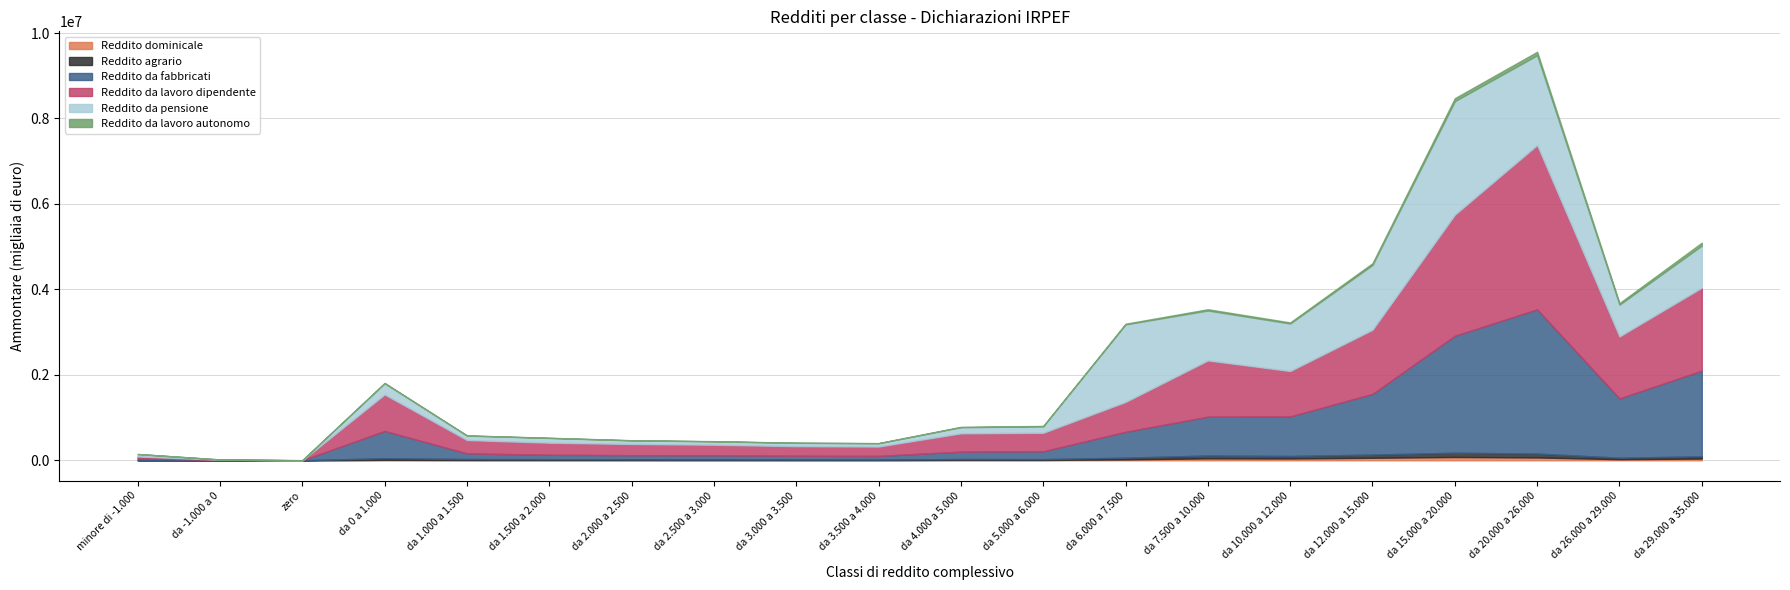

Is it true that Reddito da pensione equals 2304587 at da 12.000 a 15.000?

False